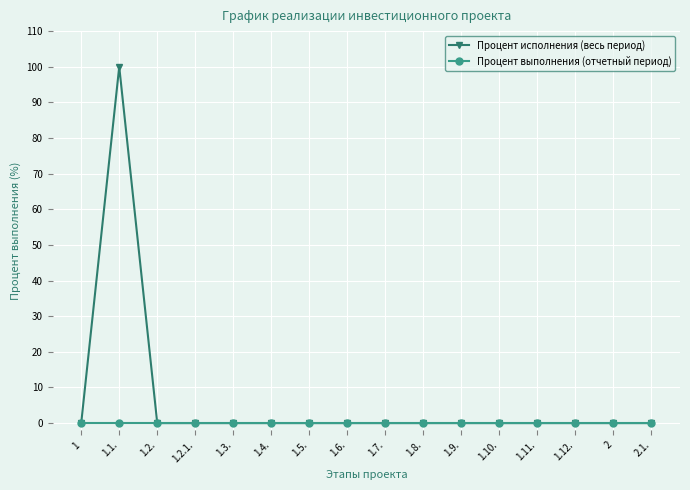

Is it true that Процент исполнения (весь период) equals 0 at 2.1.?

True